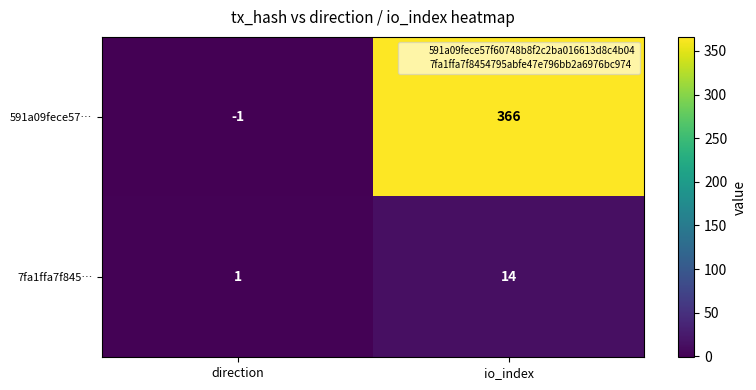

Rank the series by their maximum value, from highest to lowest.

591a09fece57…, 7fa1ffa7f845…